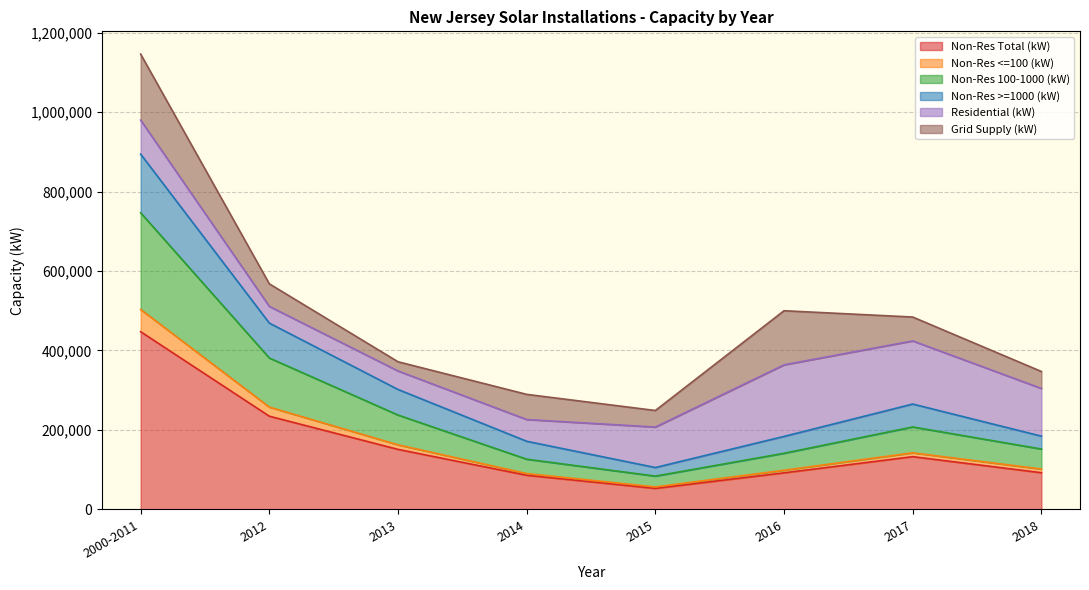

What are all the series names shown in the legend?

Non-Res Total (kW), Non-Res <=100 (kW), Non-Res 100-1000 (kW), Non-Res >=1000 (kW), Residential (kW), Grid Supply (kW)